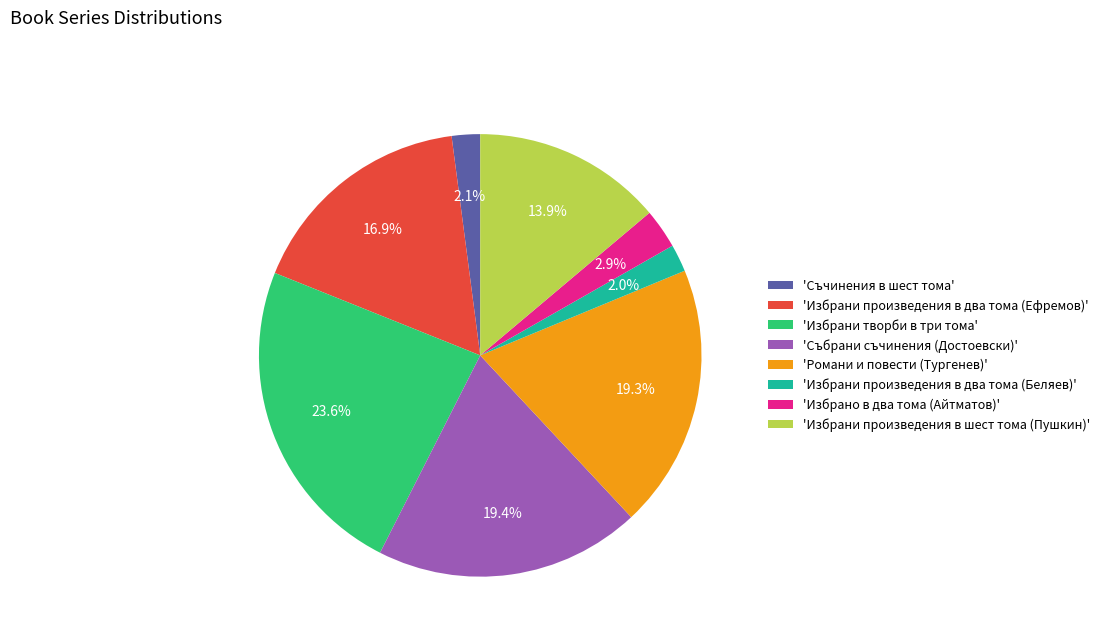

How many segments does this pie chart have?

8